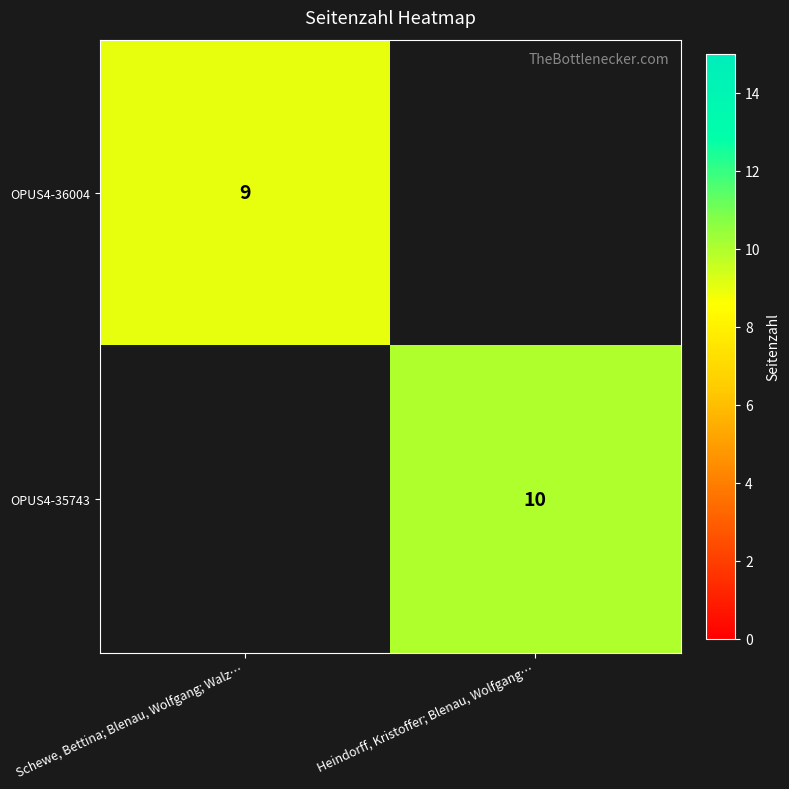

Is the value of OPUS4-35743 at Heindorff, Kristoffer; Blenau, Wolfgang… greater than the value of OPUS4-36004 at Schewe, Bettina; Blenau, Wolfgang; Walz…?

Yes